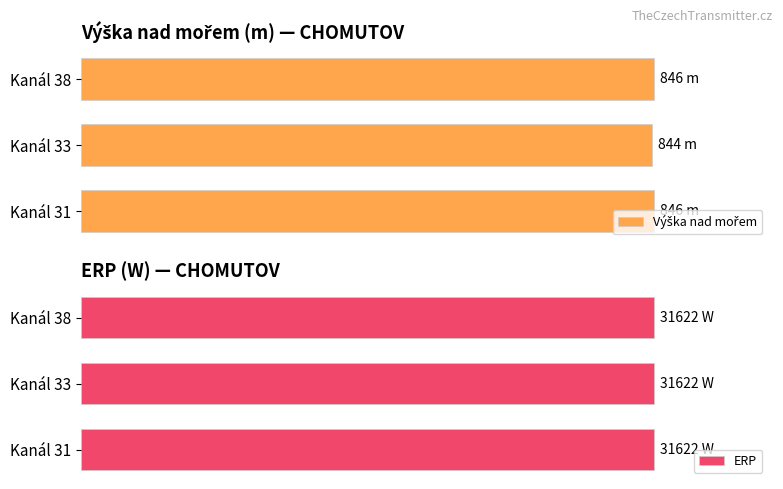

At how many categories does at least one series exceed 4?

3